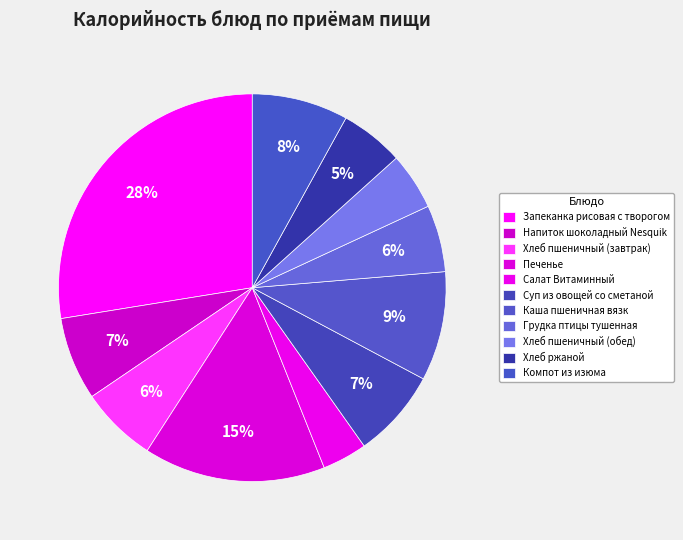

What percentage is NOT represented by Компот из изюма?

92.0%